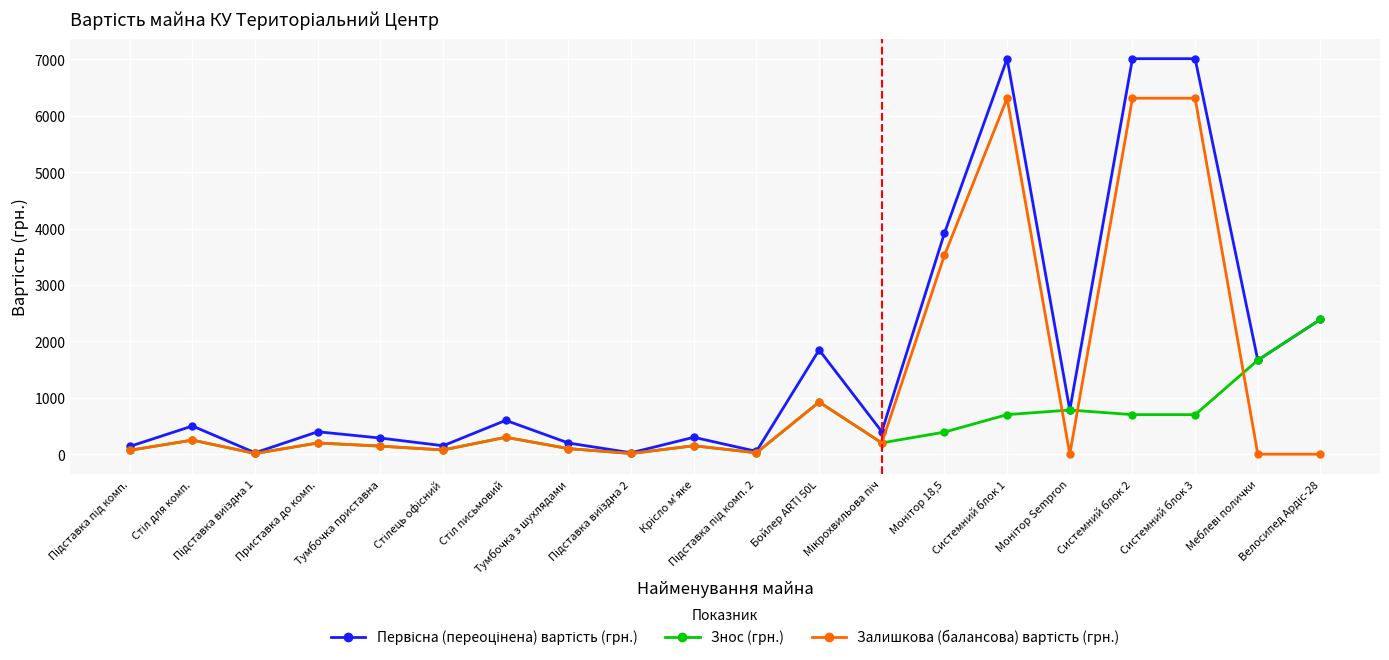

True or false: Знос (грн.) has more than 1 points higher than both neighbors.

True